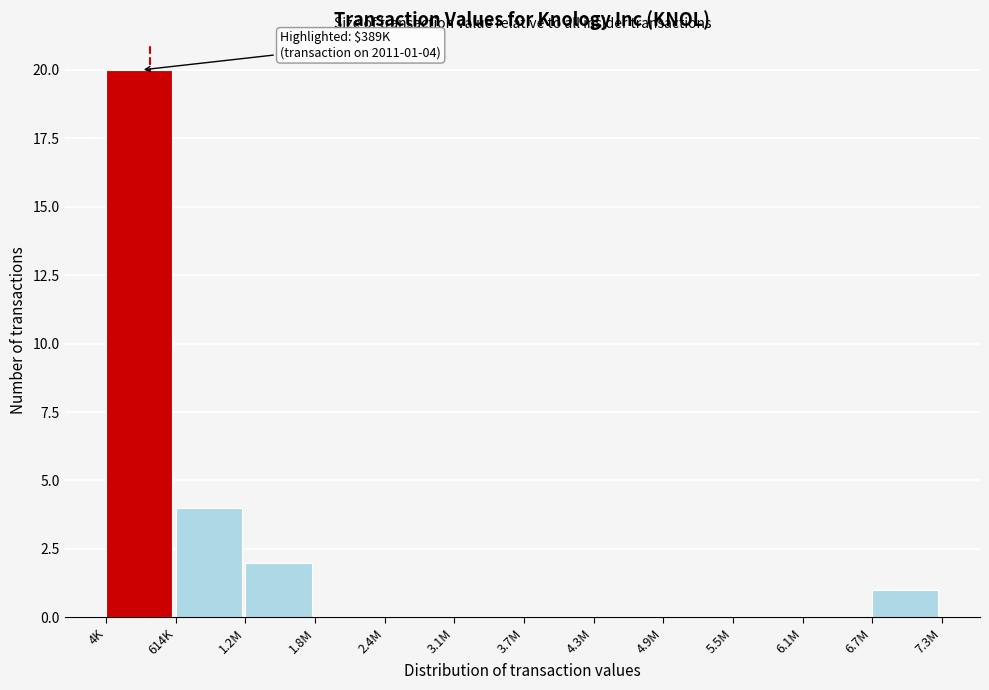

Reading left to right, extract all data points from this chart.

4K=20	614K=4	1.2M=2	1.8M=0	2.4M=0	3.1M=0	3.7M=0	4.3M=0	4.9M=0	5.5M=0	6.1M=0	6.7M=1